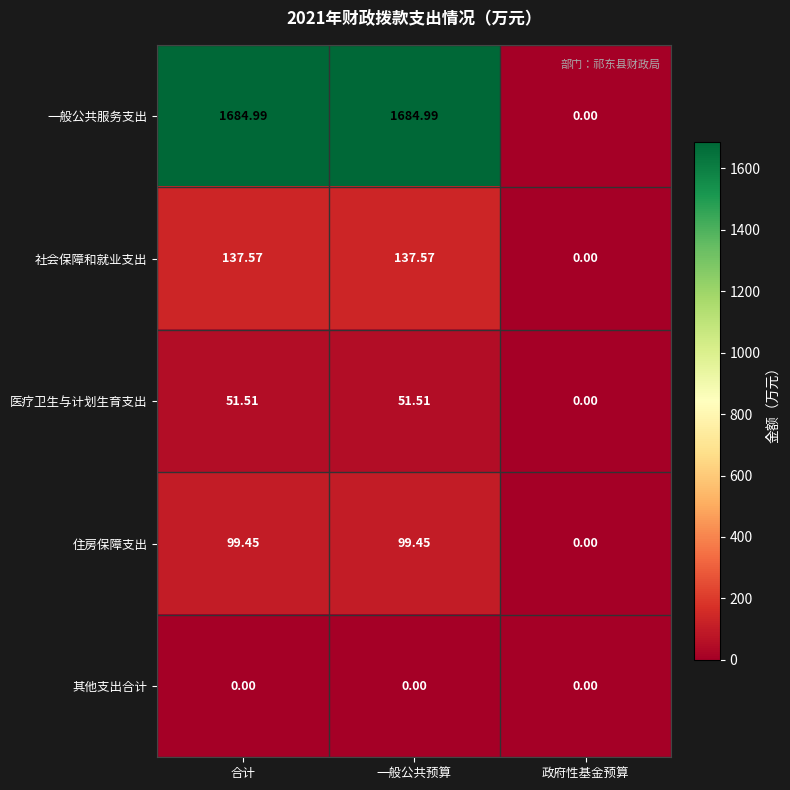

List the series in order of their peak value, highest first.

一般公共服务支出, 社会保障和就业支出, 住房保障支出, 医疗卫生与计划生育支出, 其他支出合计